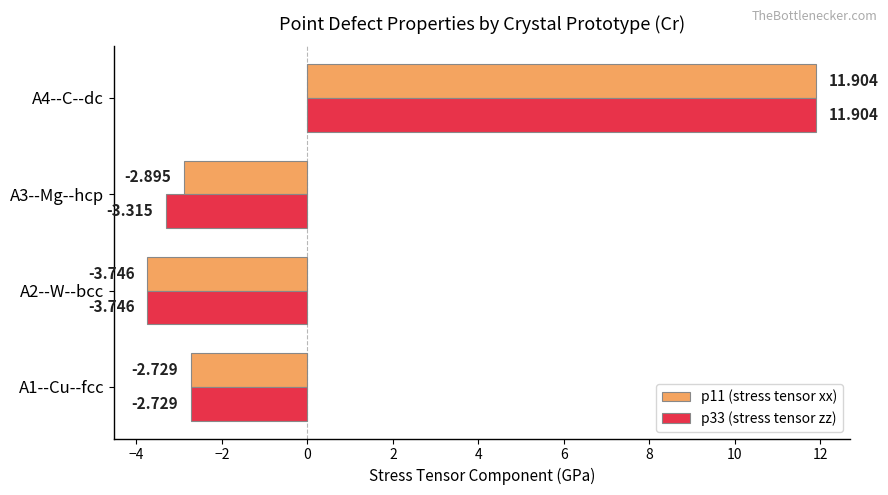

Is the value of p11 (stress tensor xx) at A3--Mg--hcp greater than the value of p33 (stress tensor zz) at A1--Cu--fcc?

No